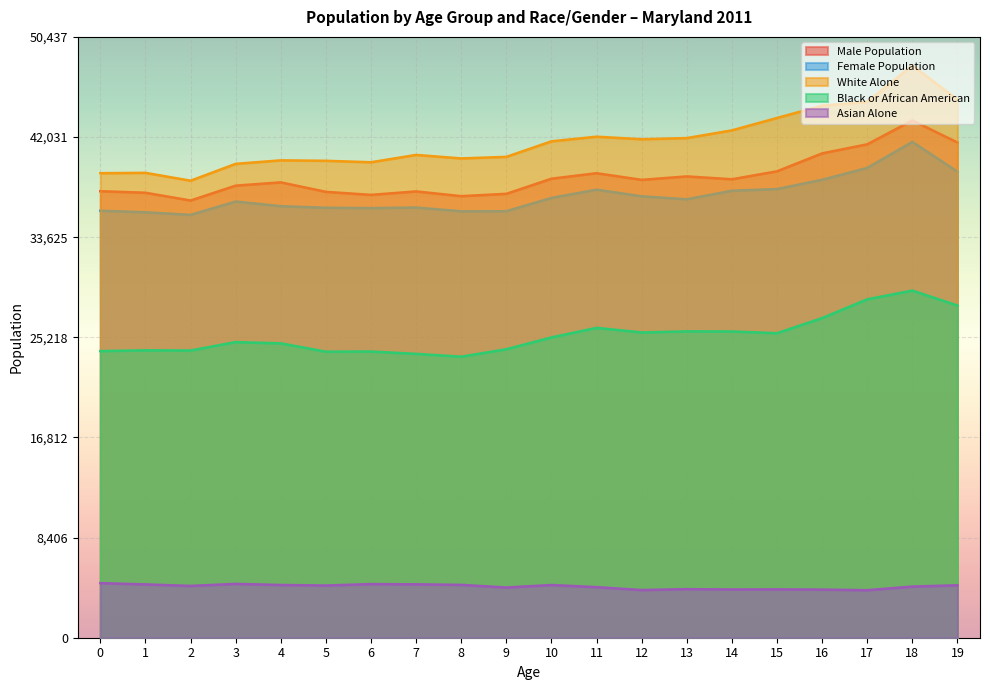

True or false: Black or African American and Female Population cross at least once.

False